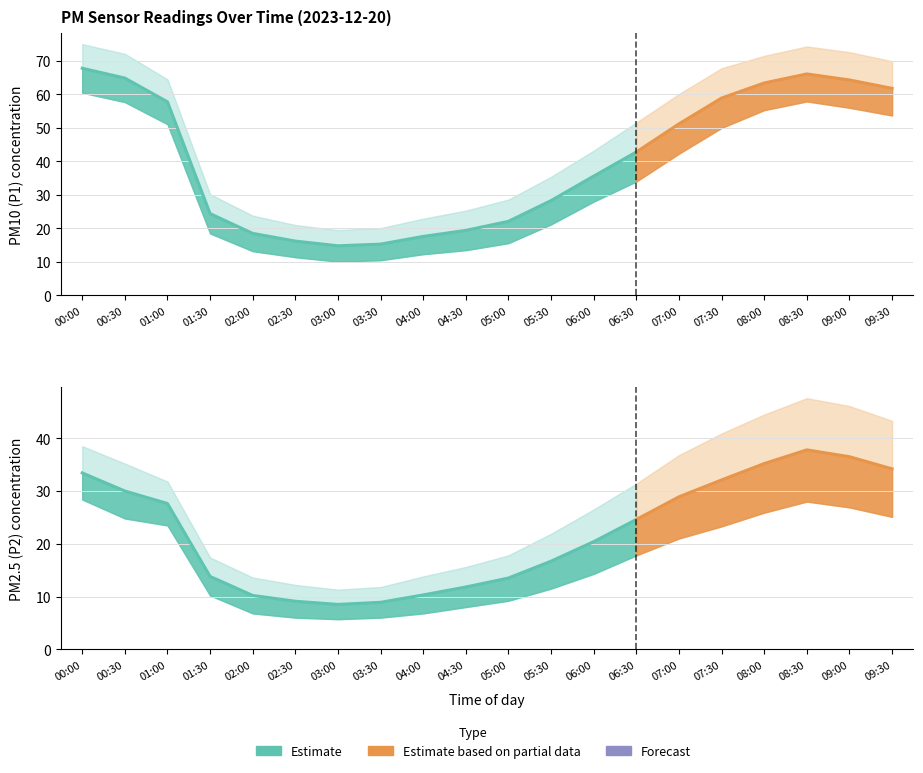

Rank the series at 05:00 from highest to lowest value.

P1, P2